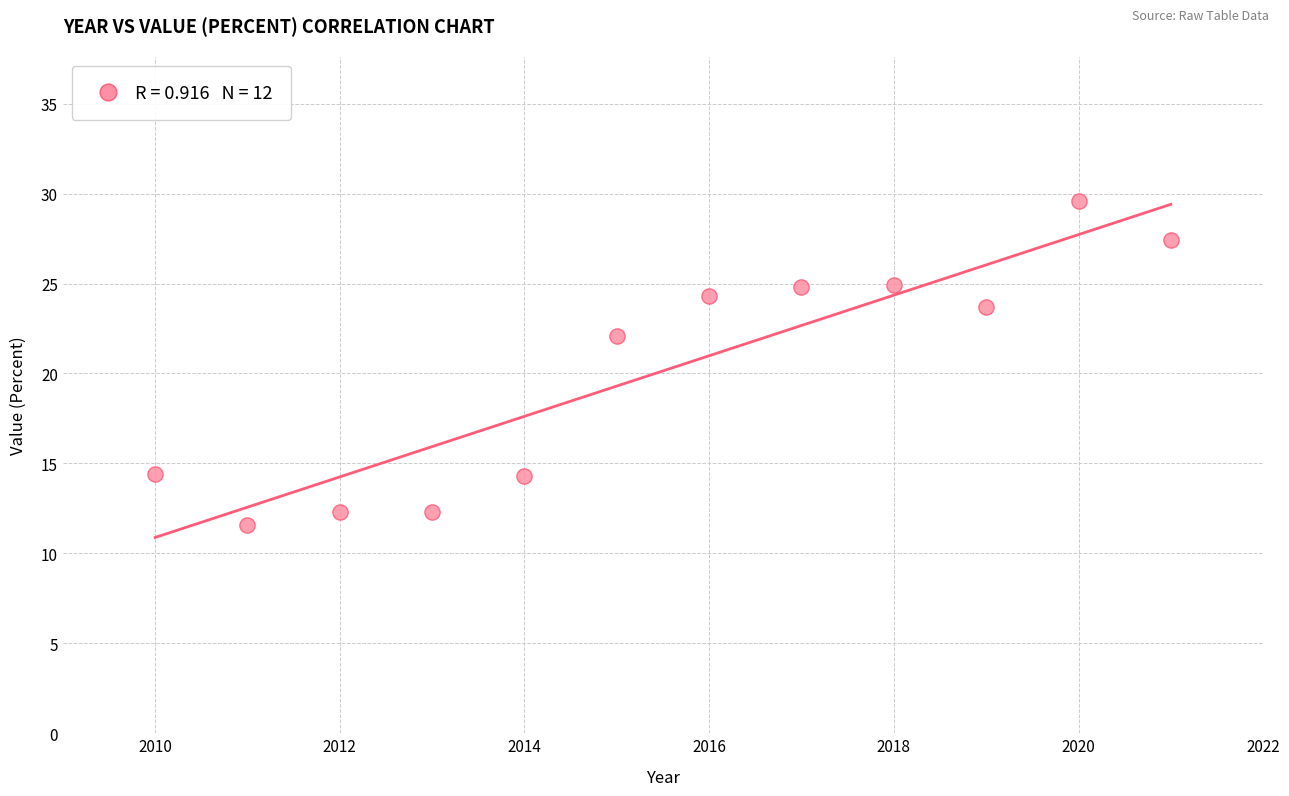

What is the average X value?

2015.5